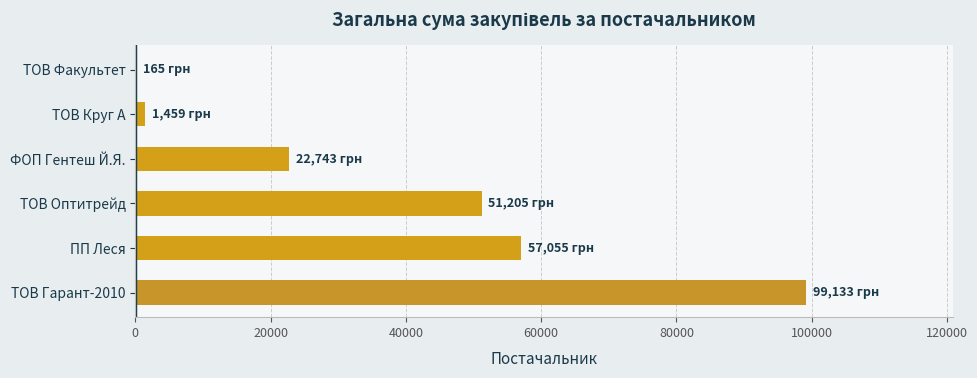

What is the sum of all values?

231759.9